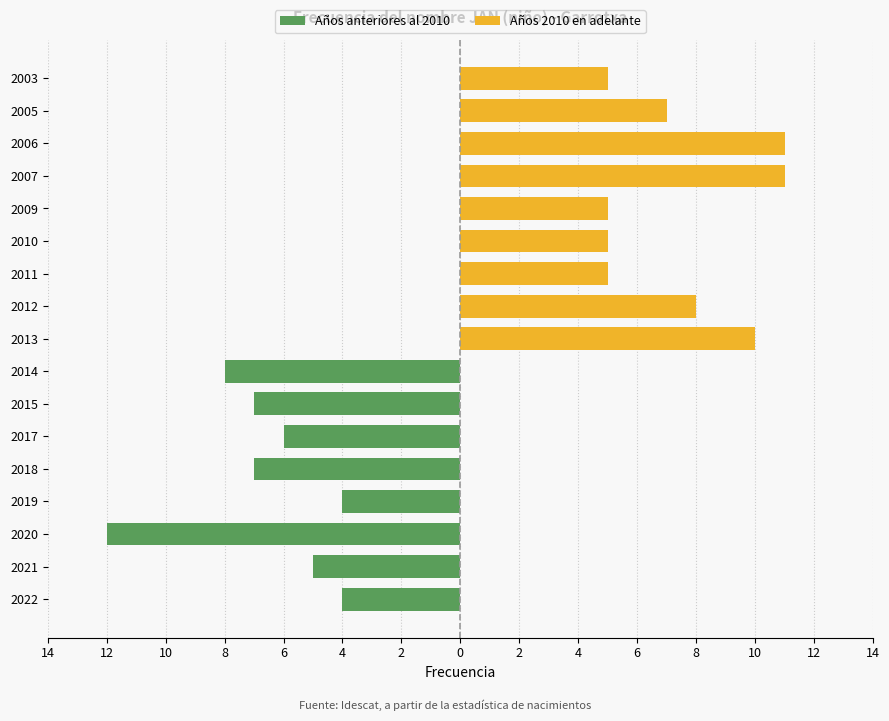

The Años anteriores al 2010 series shows 0 at 2006. True or false?

True